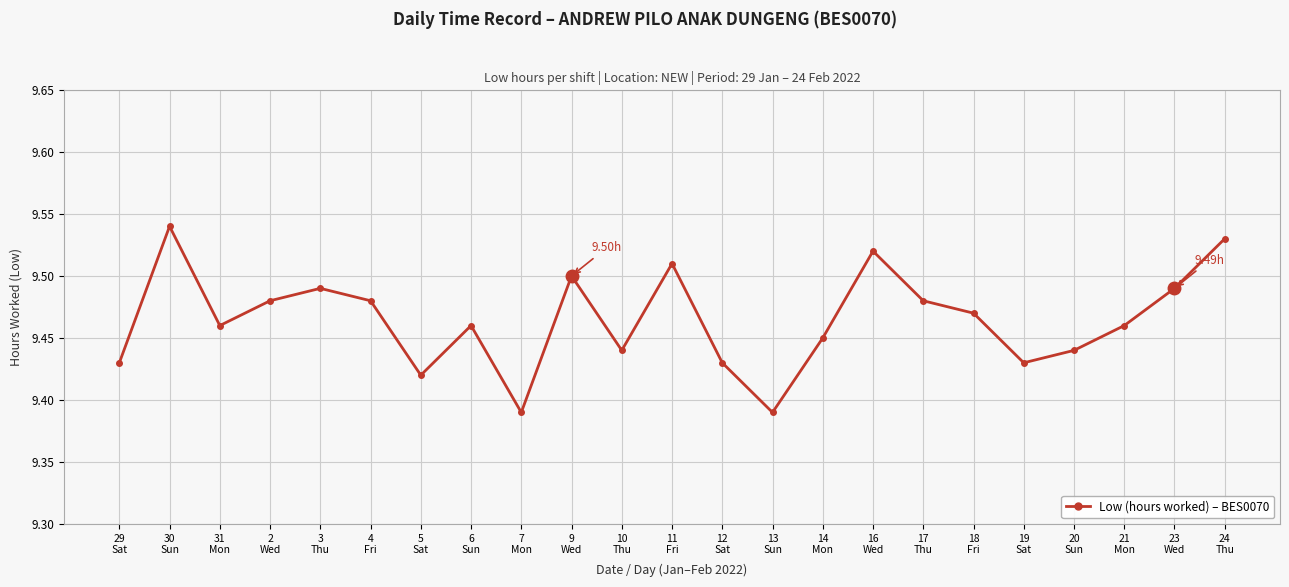

What is the sum of all values?

217.7